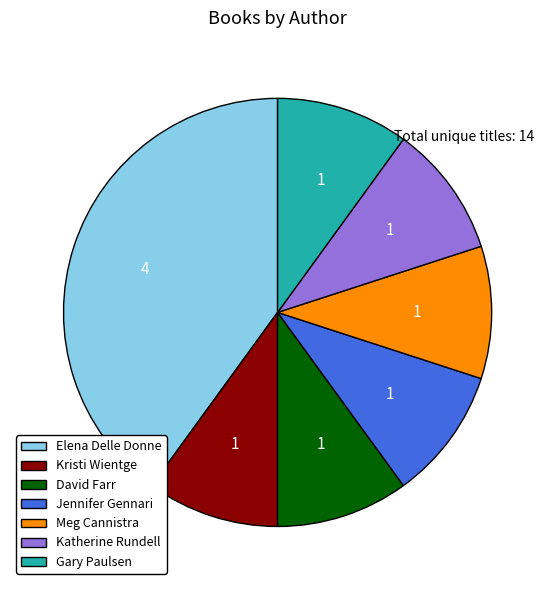

Does Meg Cannistra represent more than half of the total?

No